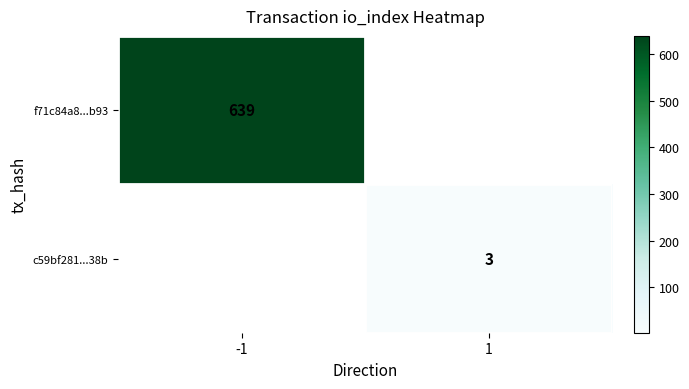

The c59bf281...38b series shows 5 at 1. True or false?

False